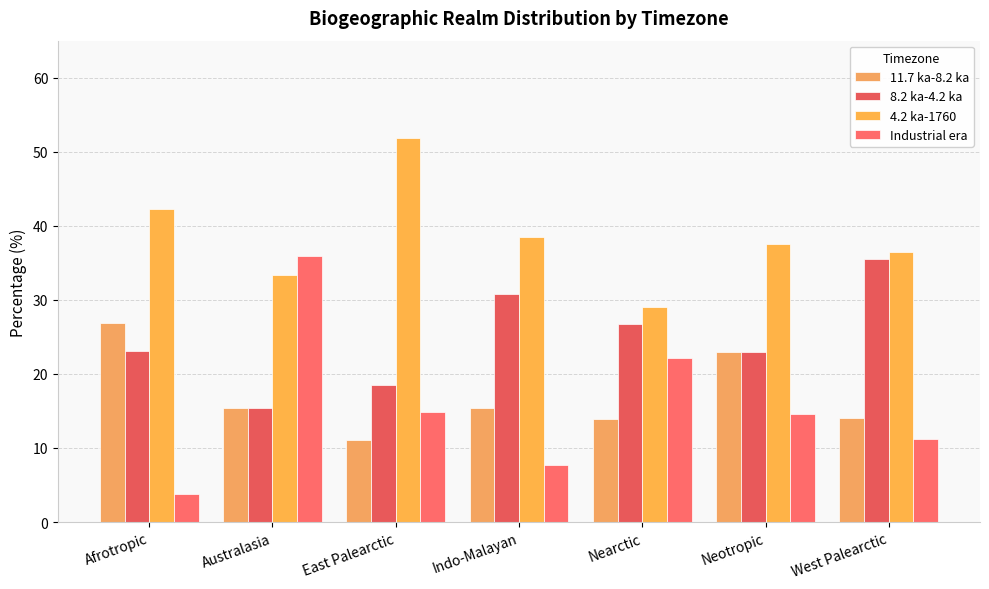

True or false: 4.2 ka-1760 has a value of 7.3 at West Palearctic.

False